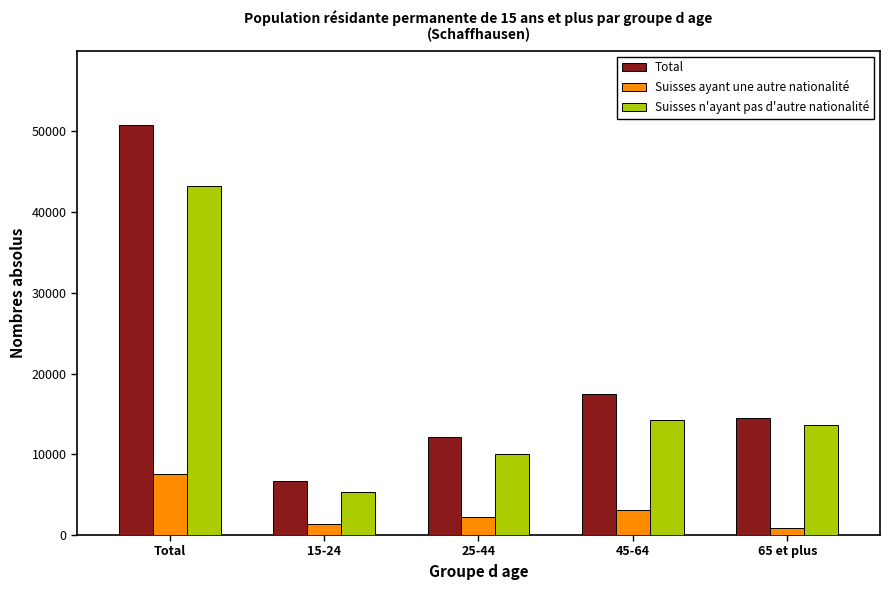

What is the difference between the highest and lowest values at 45-64?

14280.1